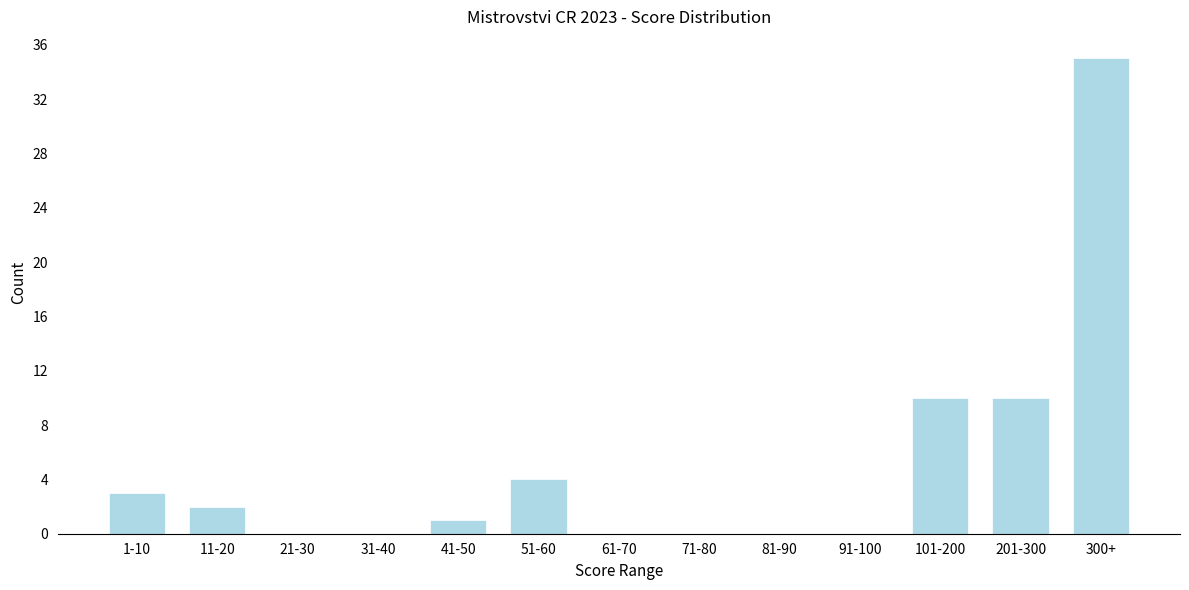

Reading left to right, extract all data points from this chart.

1-10=3	11-20=2	21-30=0	31-40=0	41-50=1	51-60=4	61-70=0	71-80=0	81-90=0	91-100=0	101-200=10	201-300=10	300+=35